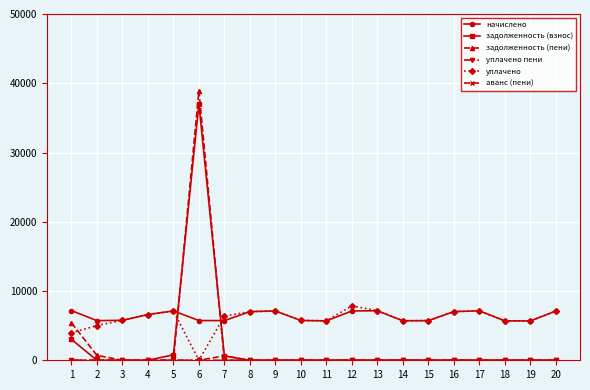

Which series changed the most between 6 and 15?

задолженность (пени)